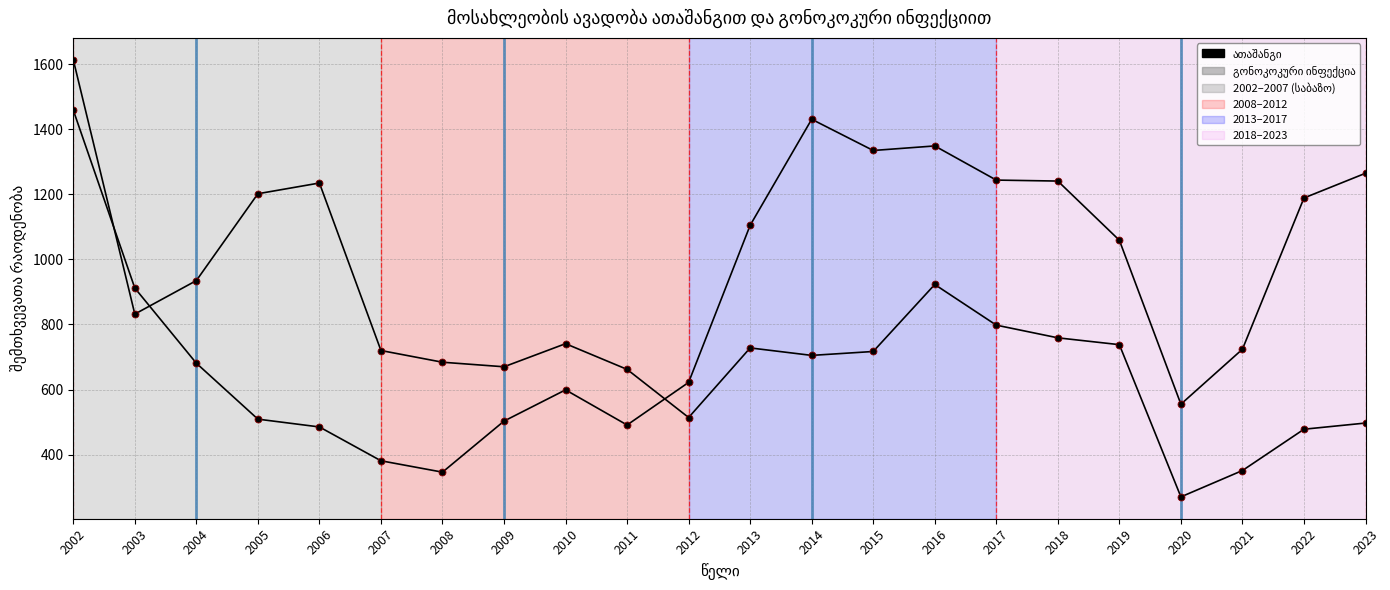

Reading left to right, extract all data points from this chart.

ათაშანგი: 2002=1459	2003=912	2004=681	2005=509	2006=485	2007=381	2008=346	2009=503	2010=599	2011=491	2012=622	2013=1105	2014=1431	2015=1335	2016=1349	2017=1244	2018=1241	2019=1059	2020=555	2021=724	2022=1189	2023=1265
გონოკოკური ინფექცია: 2002=1614	2003=832	2004=935	2005=1202	2006=1235	2007=720	2008=684	2009=670	2010=741	2011=662	2012=514	2013=728	2014=705	2015=717	2016=923	2017=798	2018=759	2019=738	2020=270	2021=351	2022=478	2023=497